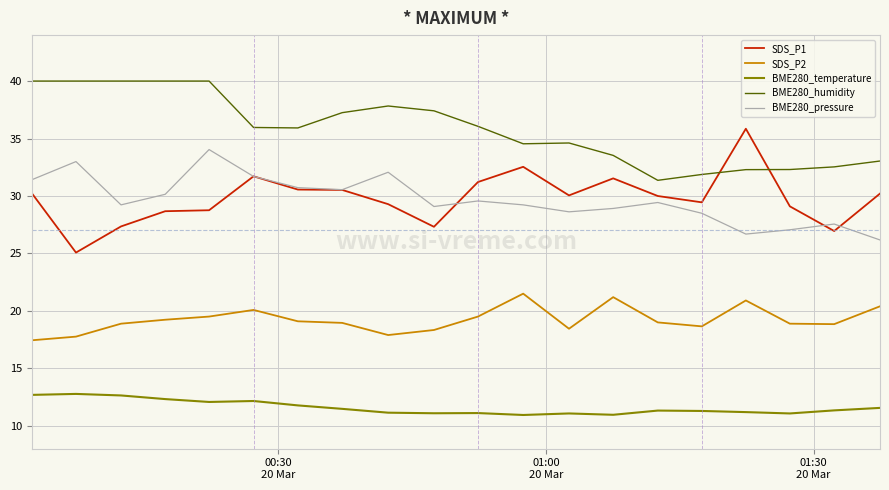

At how many categories does at least one series exceed 27?

20